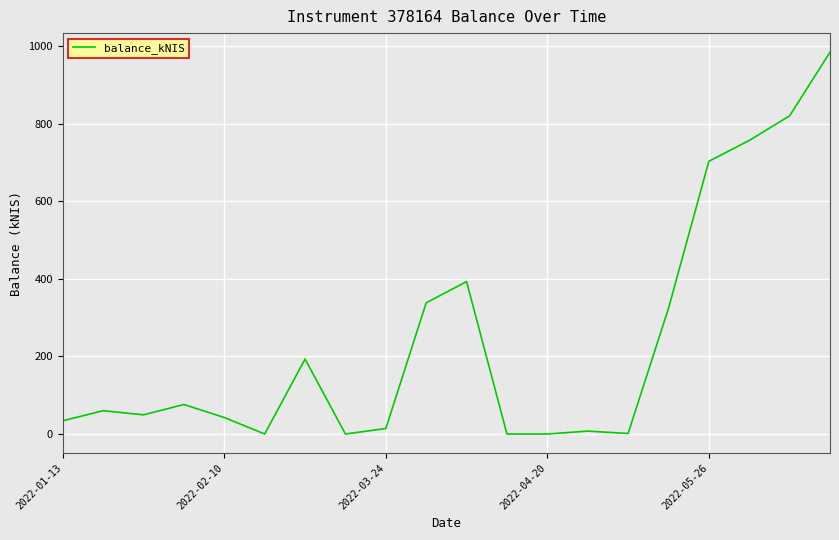

What is the difference between the maximum and minimum values?

984.8